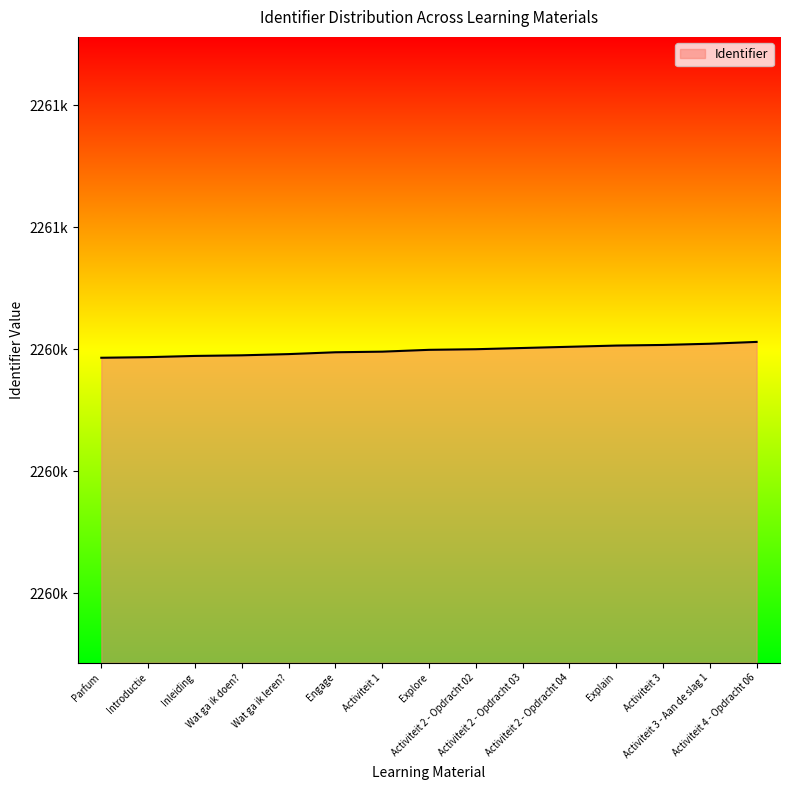

What is the difference between the maximum and minimum values?

26